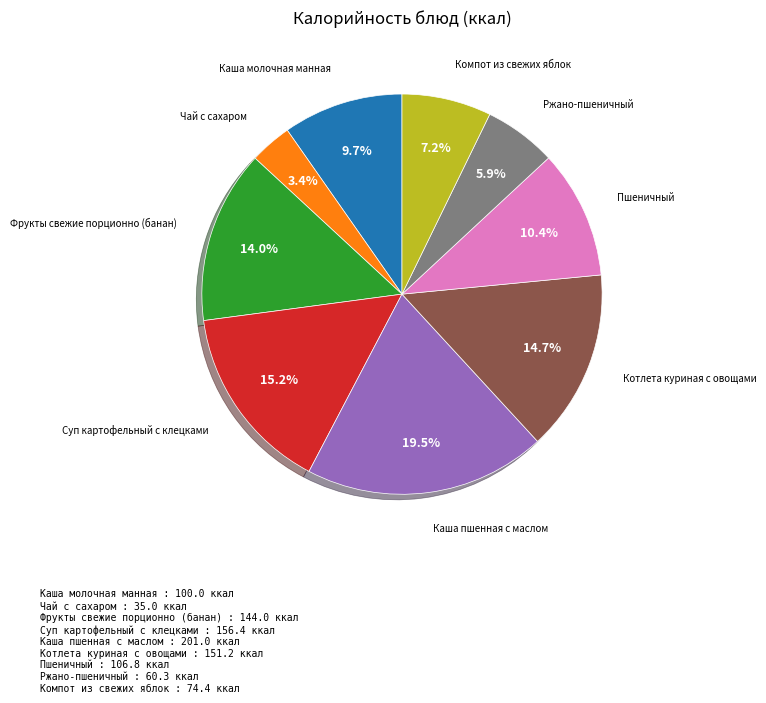

Between Пшеничный and Ржано-пшеничный, which is larger?

Пшеничный